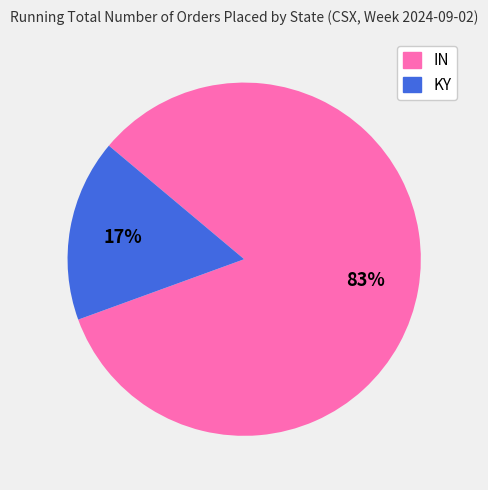

Rank the categories by value from lowest to highest.

KY, IN